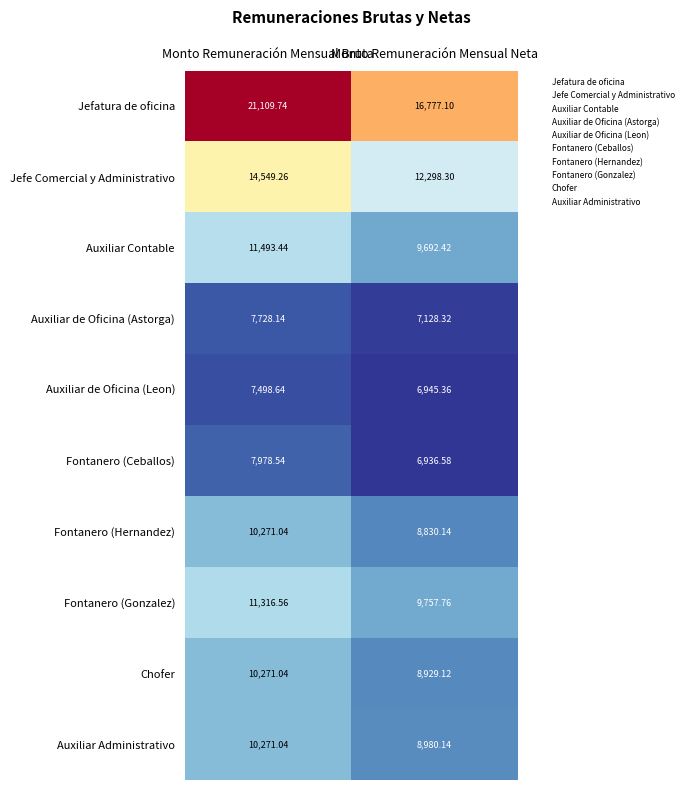

Rank the categories by Fontanero (Gonzalez) value from highest to lowest.

Monto Remuneración Mensual Bruta, Monto Remuneración Mensual Neta